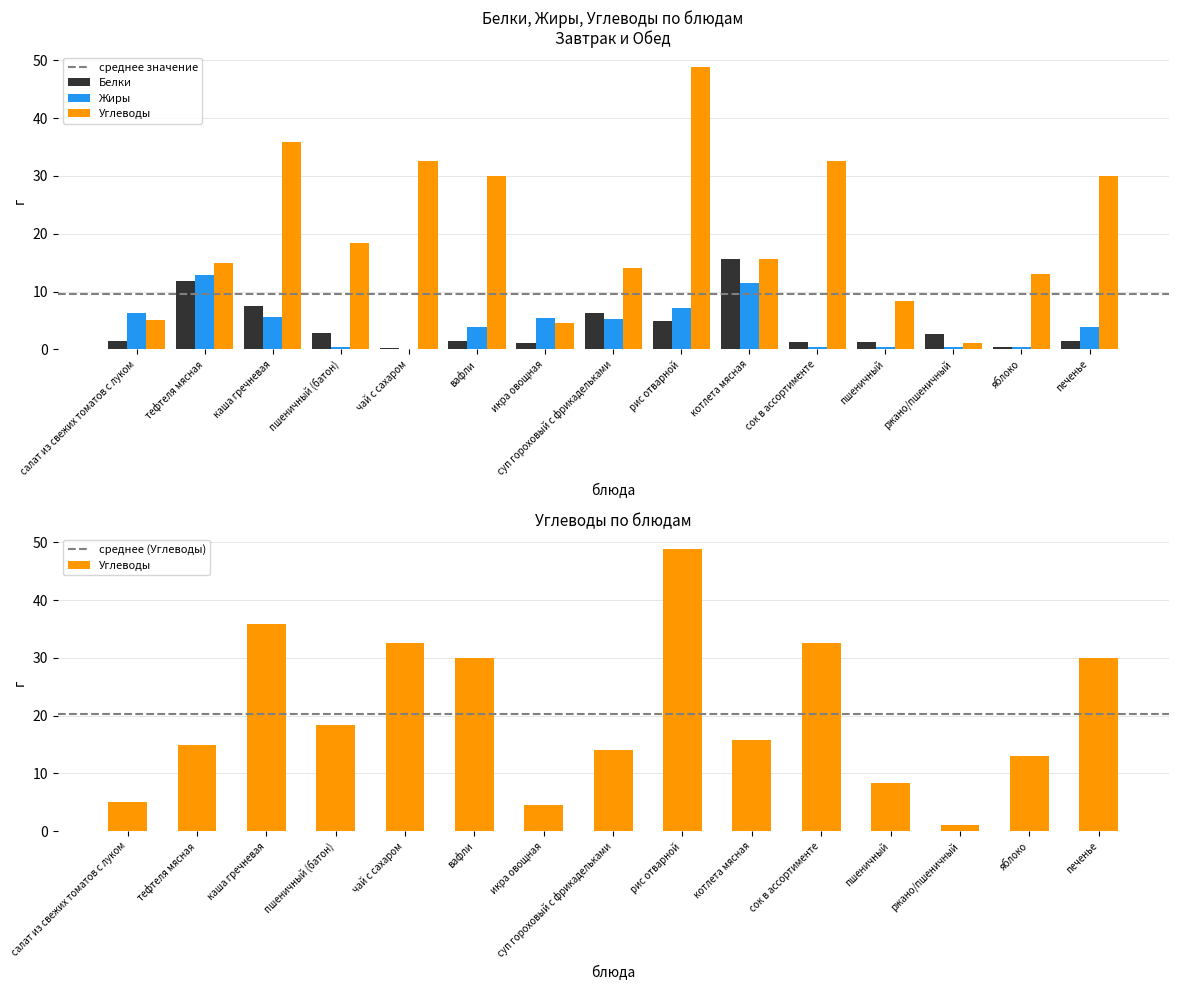

How many groups of bars are there?

15